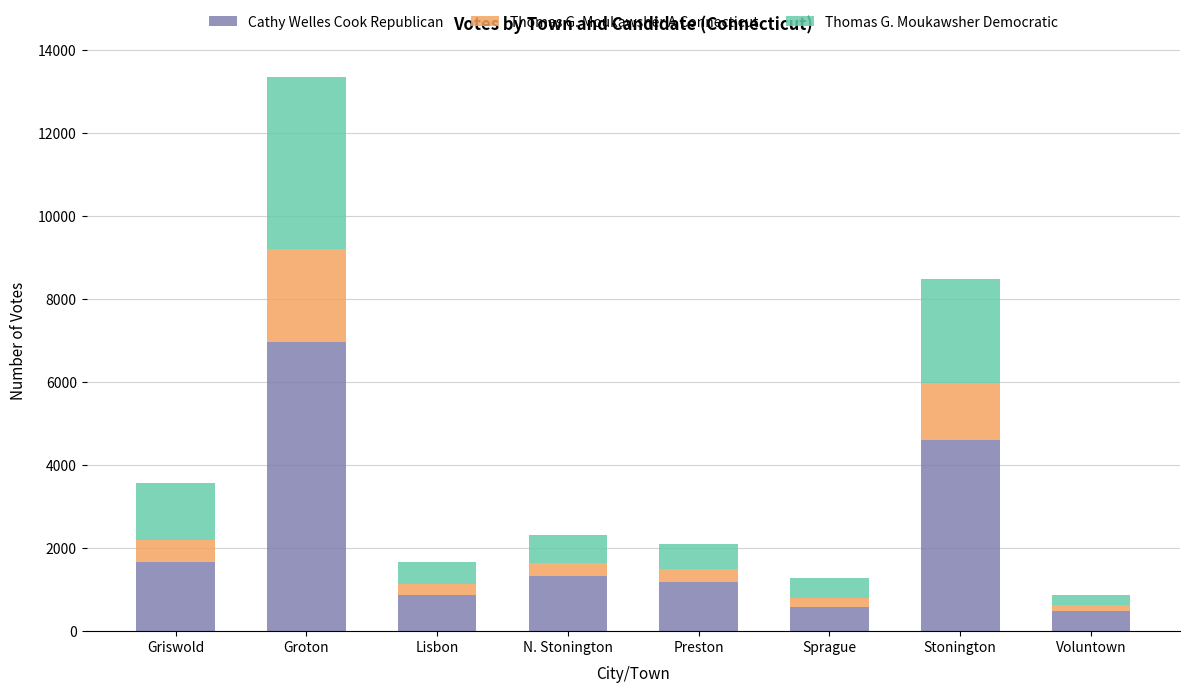

What is the difference between the second highest and second lowest values in the Cathy Welles Cook Republican series?

4026